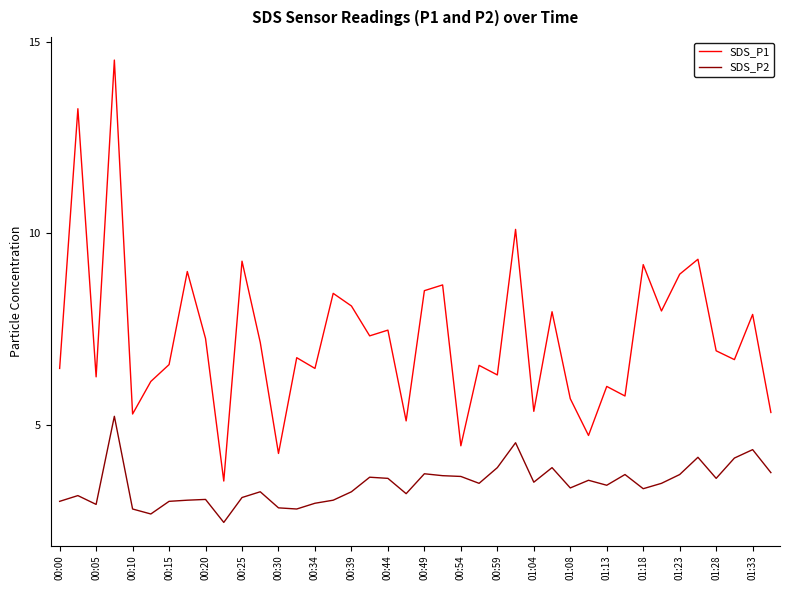

Which series has the largest total across all categories?

SDS_P1